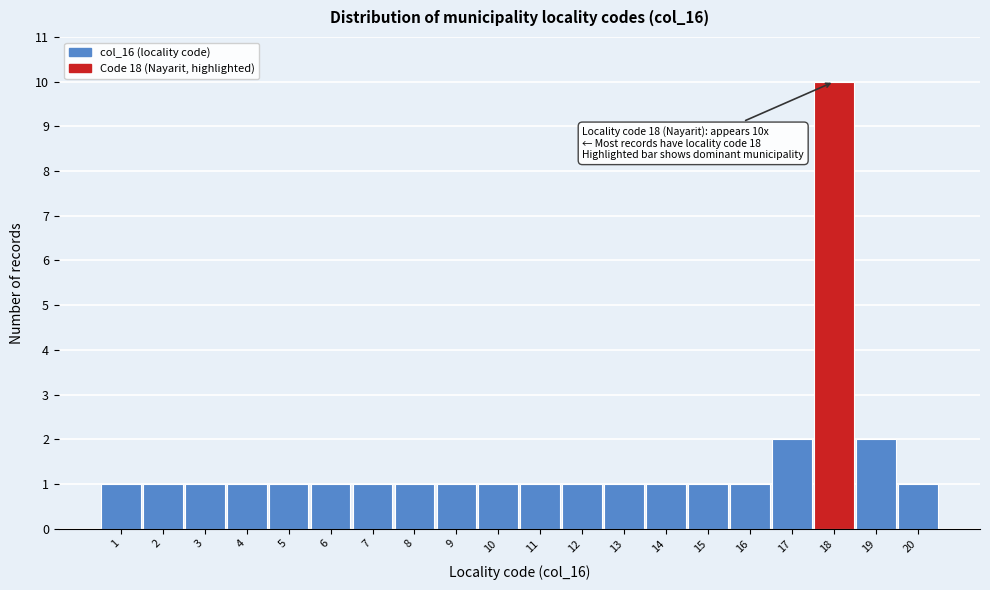

Over which range of the x-axis is the bar tallest?

17.5 to 18.5